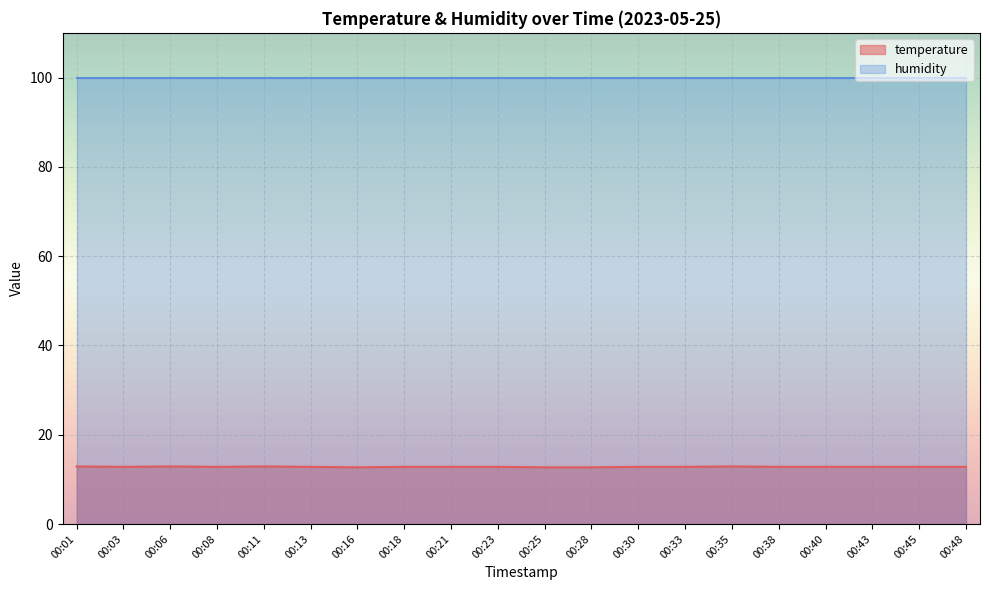

What is the sum of all values?

256.1